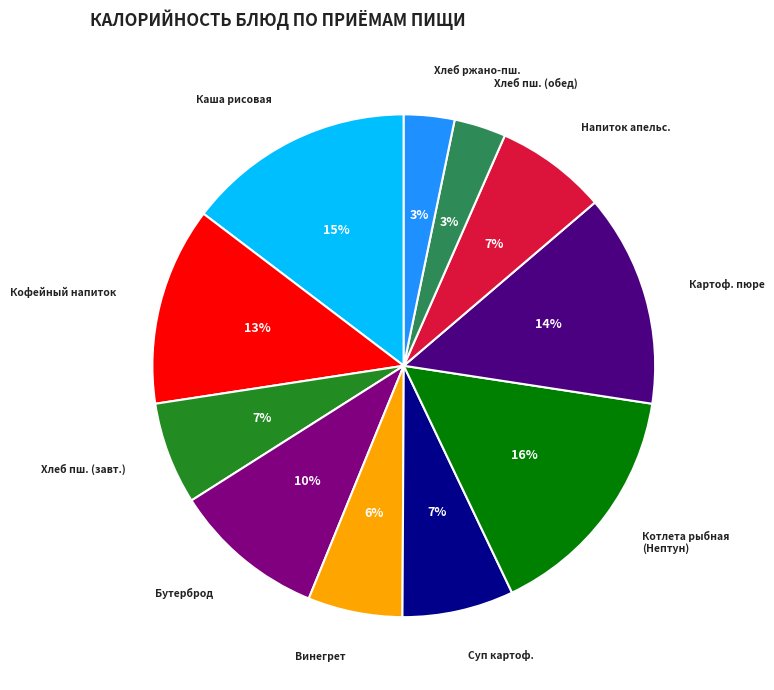

What is the largest slice in the pie chart?

Котлета рыбная (Нептун)